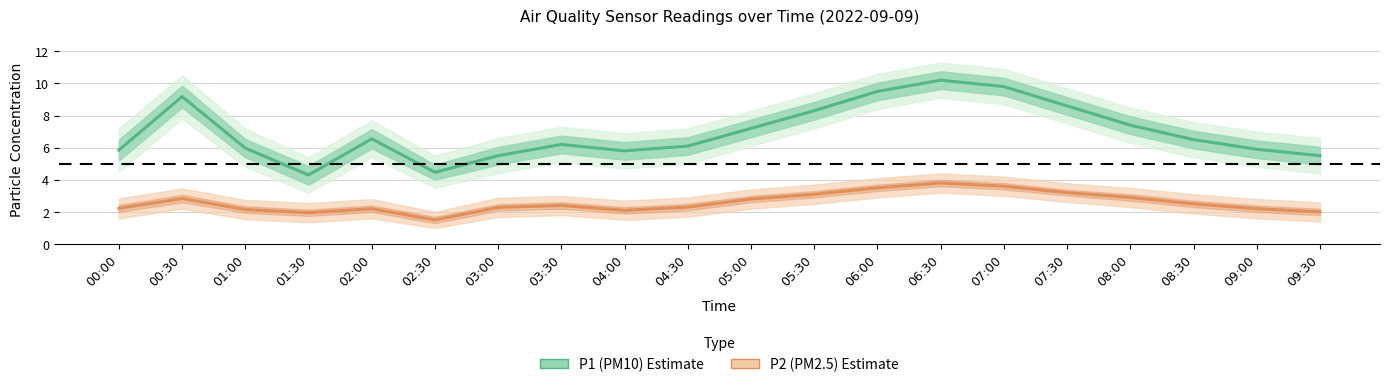

What is the sum of the P2 (PM2.5) values at 03:30 and 08:00?

5.3